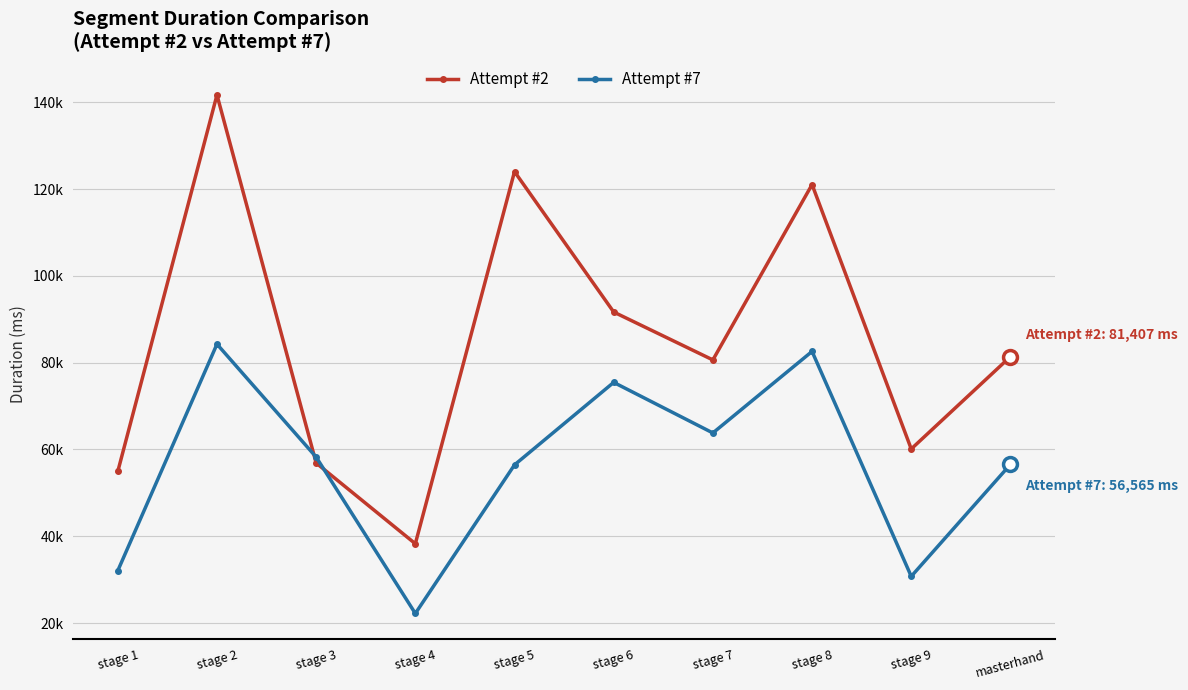

Is this an area chart (filled region under the line)?

No